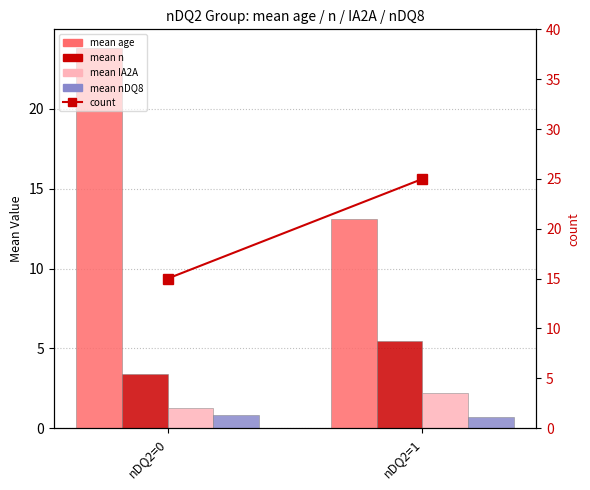

Reading right to left, extract all data points from this chart.

mean age: 13.1	23.8
mean n: 5.4	3.4
mean IA2A: 2.2	1.3
mean nDQ8: 0.7	0.8
count: 25.0	15.0